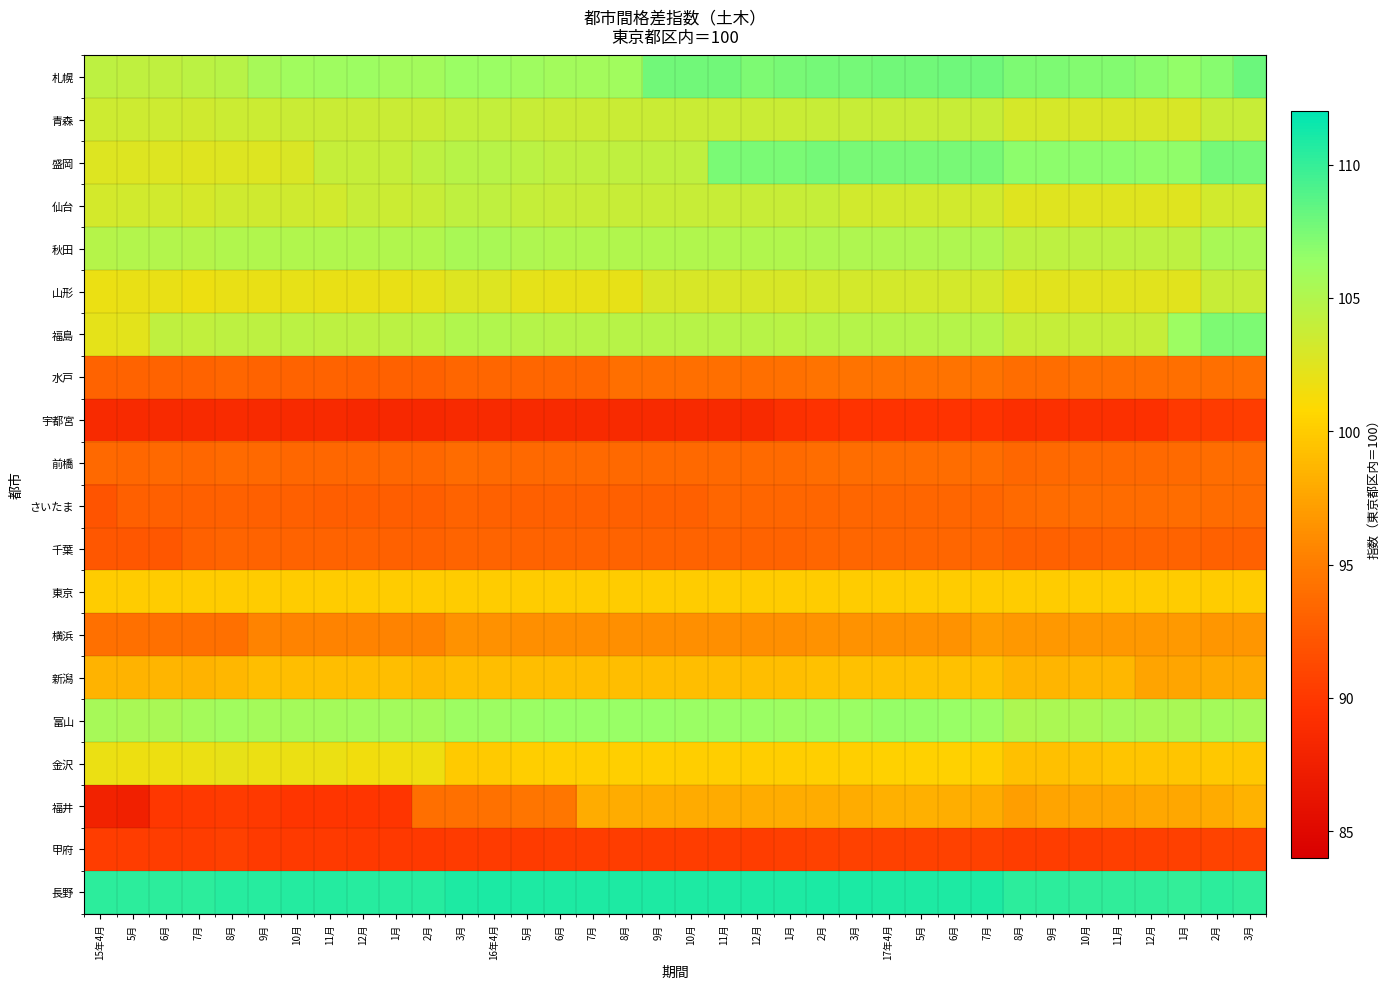

Which series changed the most between 6月 and 12月?

福井